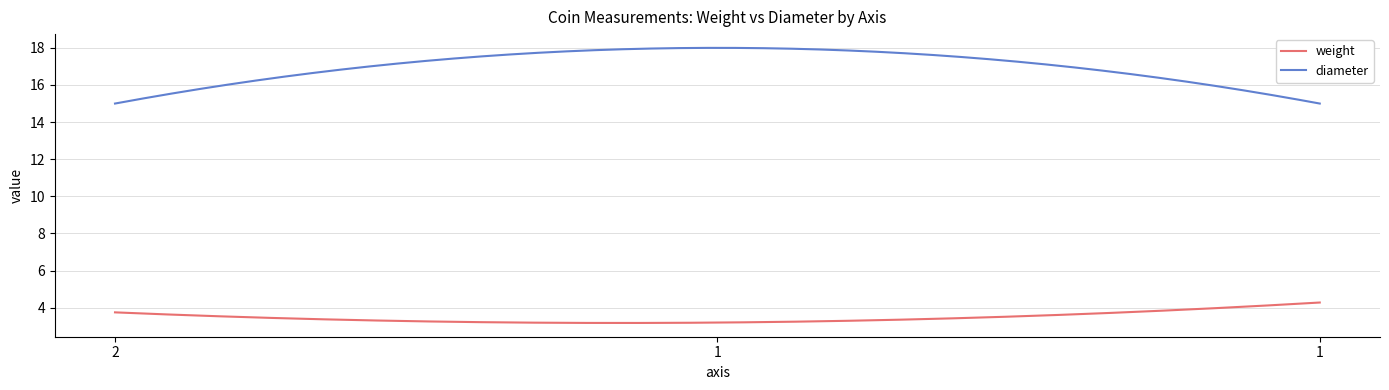

Which series has the largest range (max minus min)?

diameter